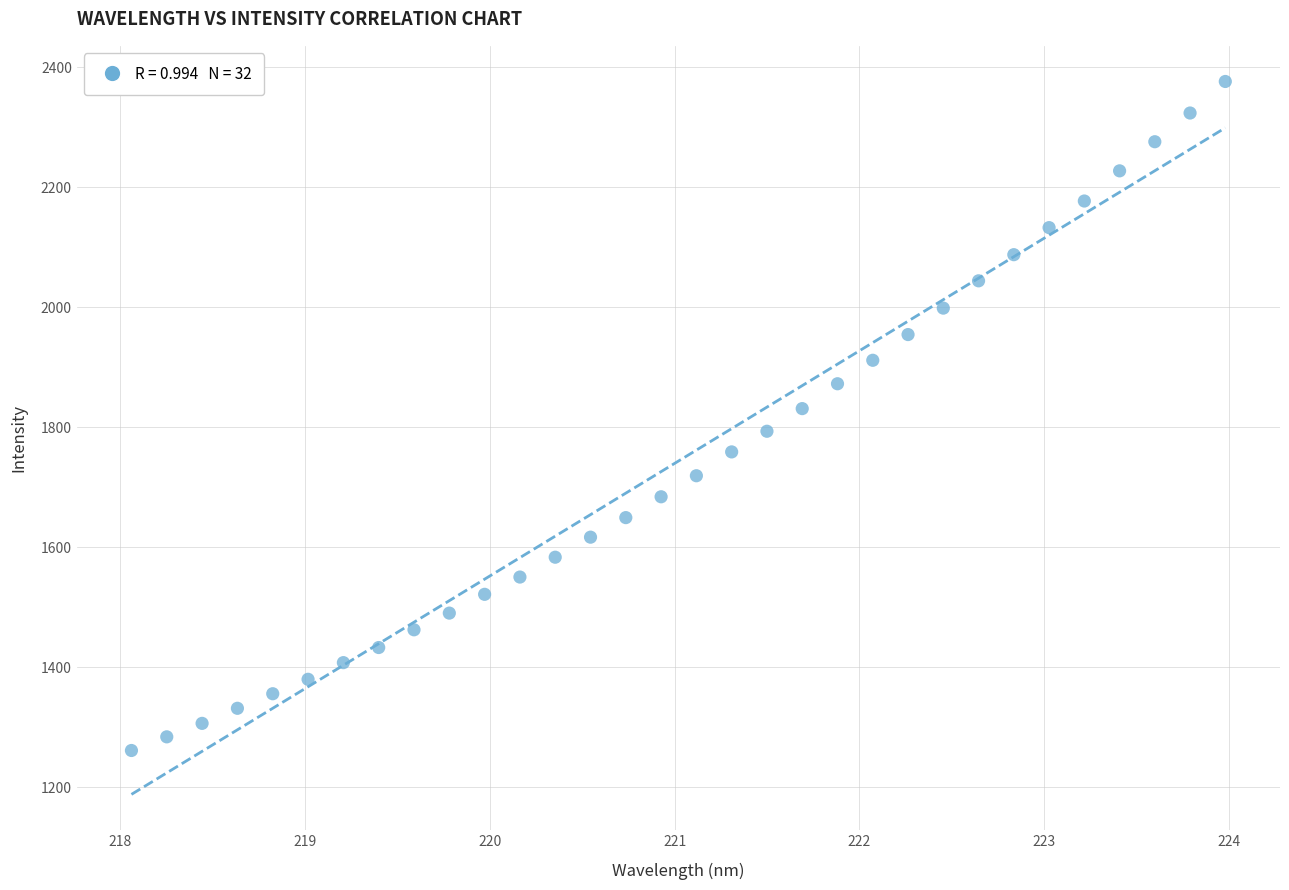

What is the range of X values (max minus min)?

5.9